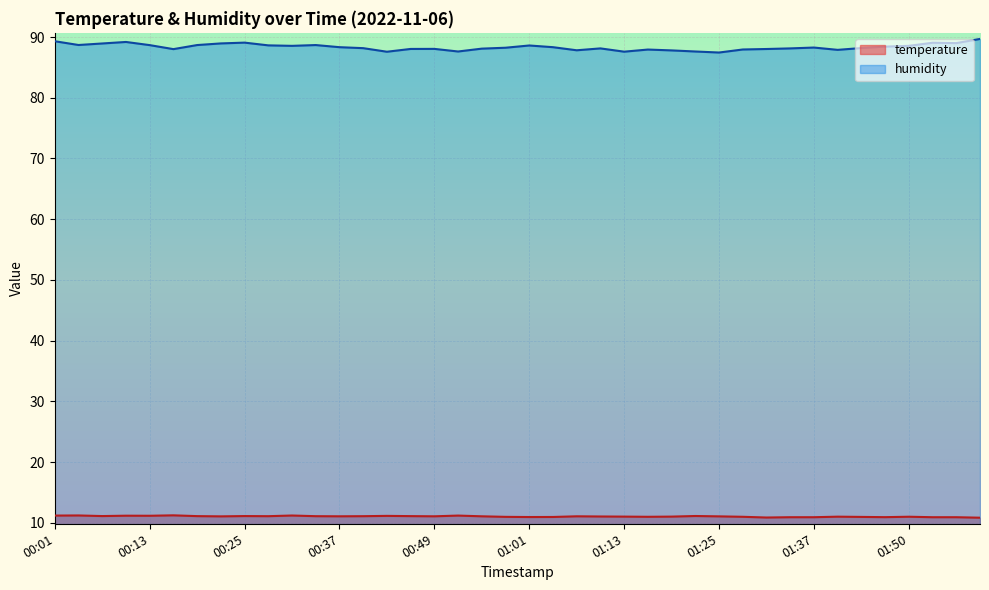

True or false: humidity and temperature cross at least once.

False